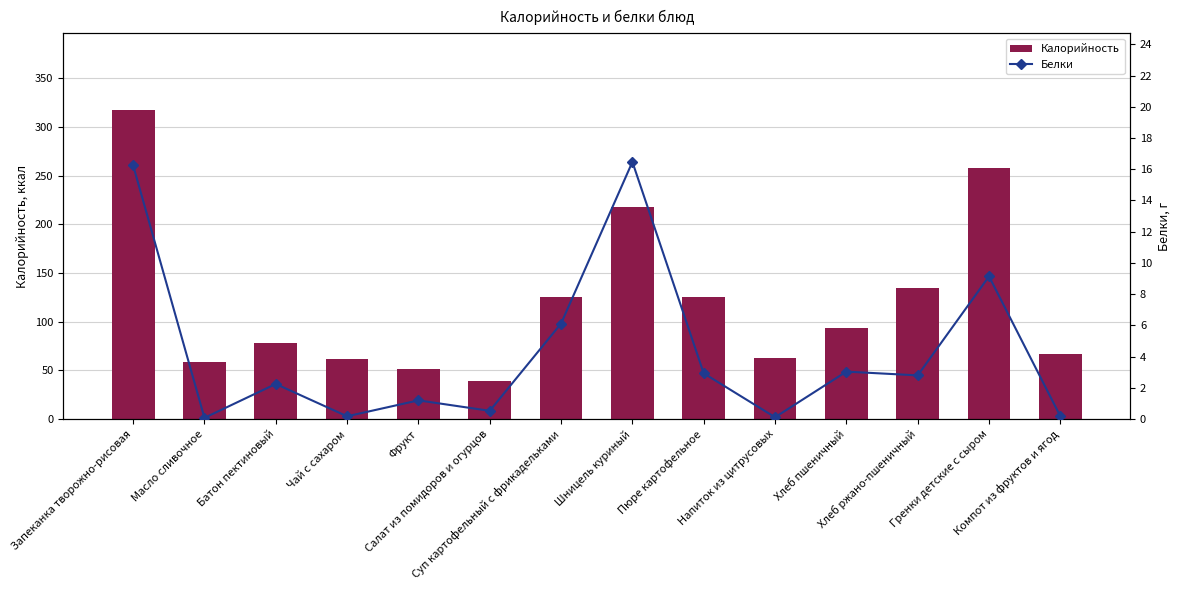

What is the sum of the Калорийность values at Запеканка творожно-рисовая and Шницель куриный?

534.7